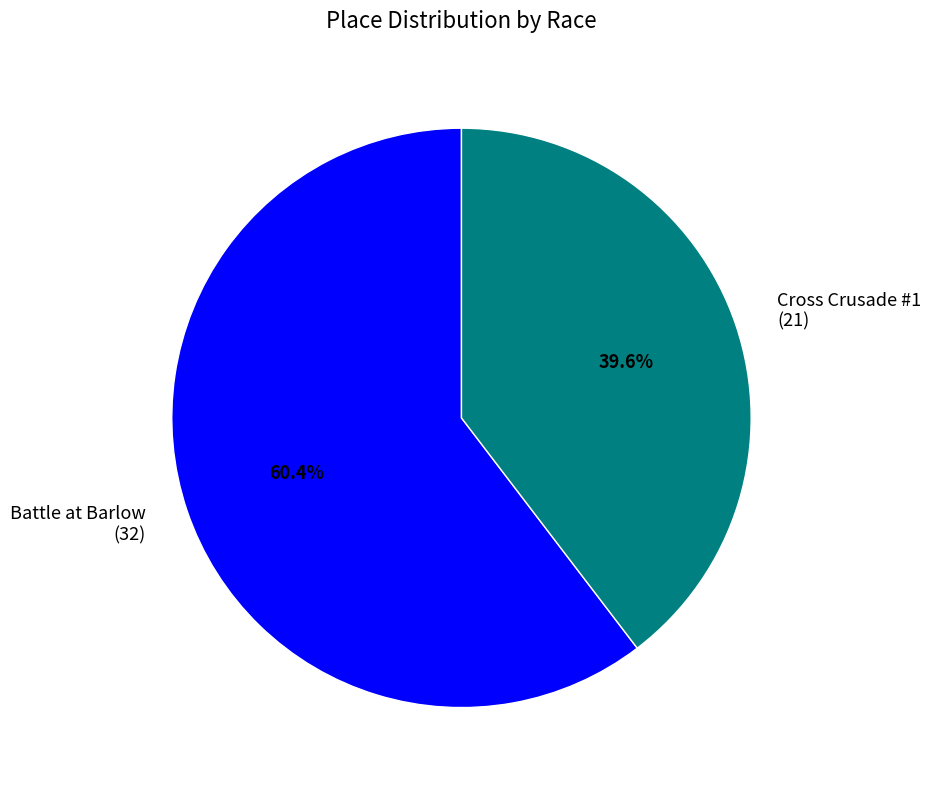

Is it true that Battle at Barlow is 53% of the pie?

False